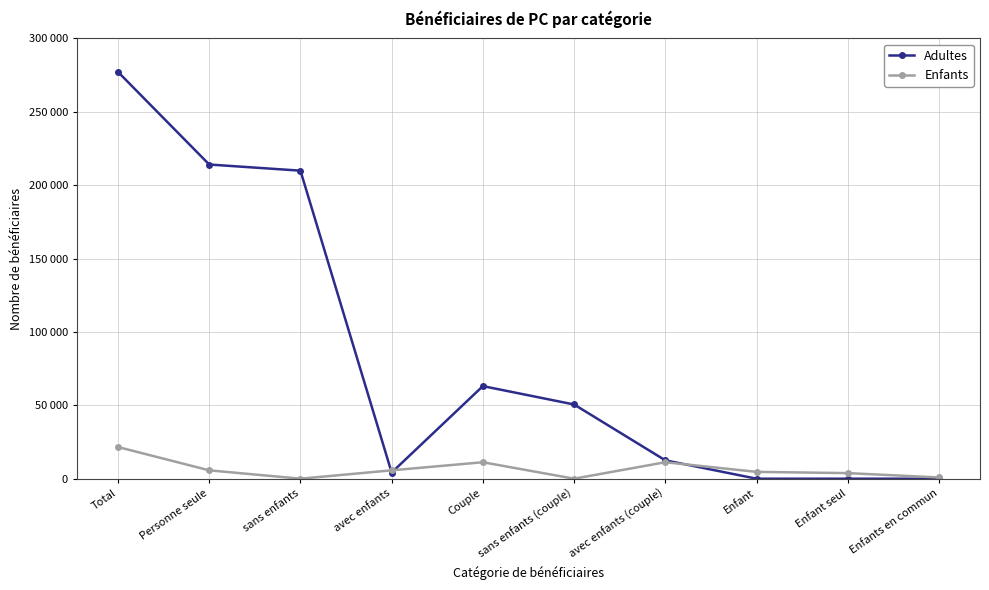

Is this an area chart (filled region under the line)?

No